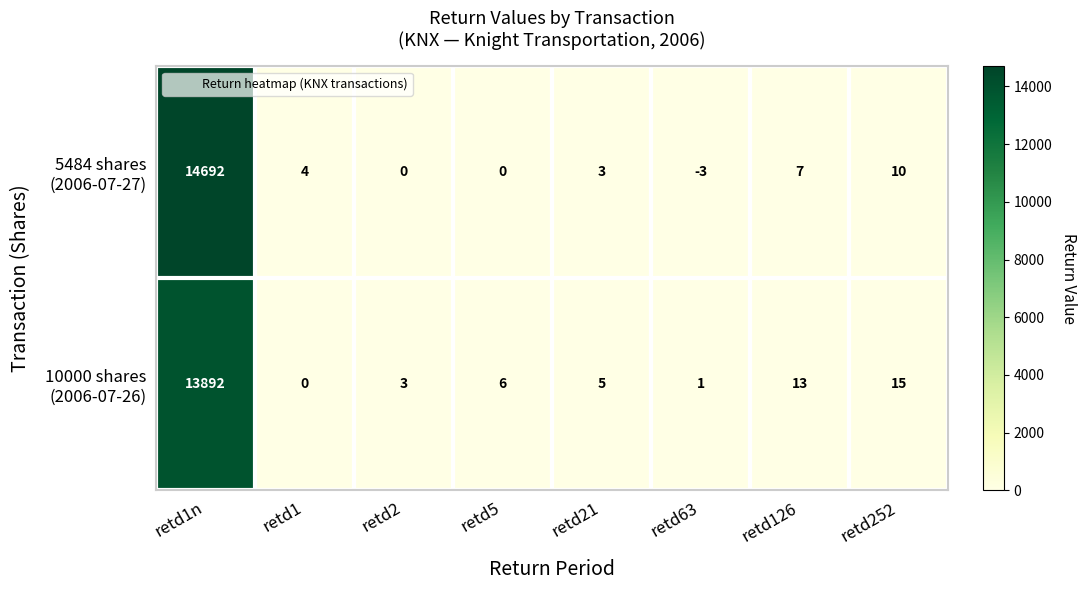

What is the total value across all series at retd126?

20